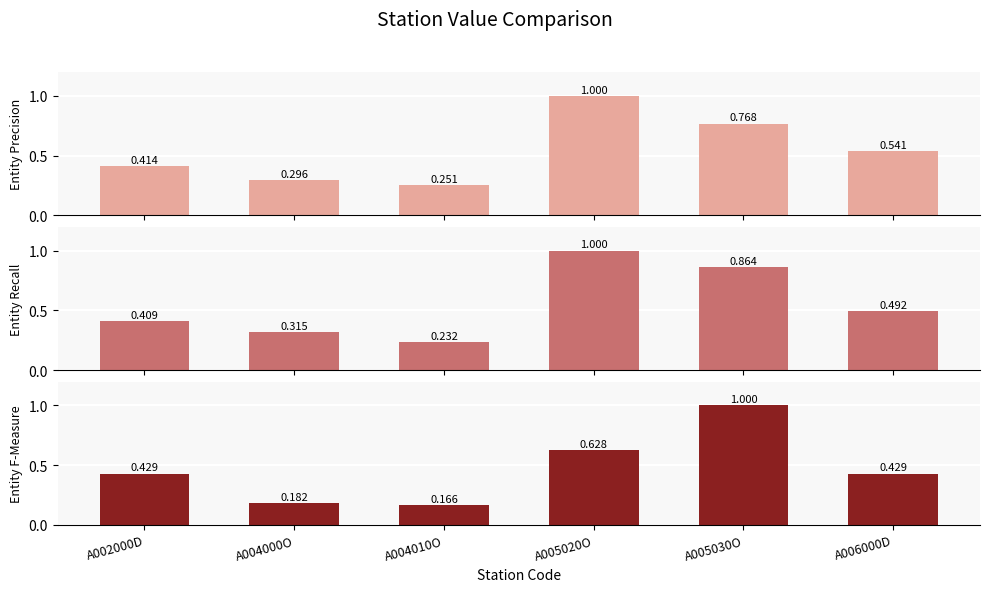

Does the chart contain stacked bars?

No